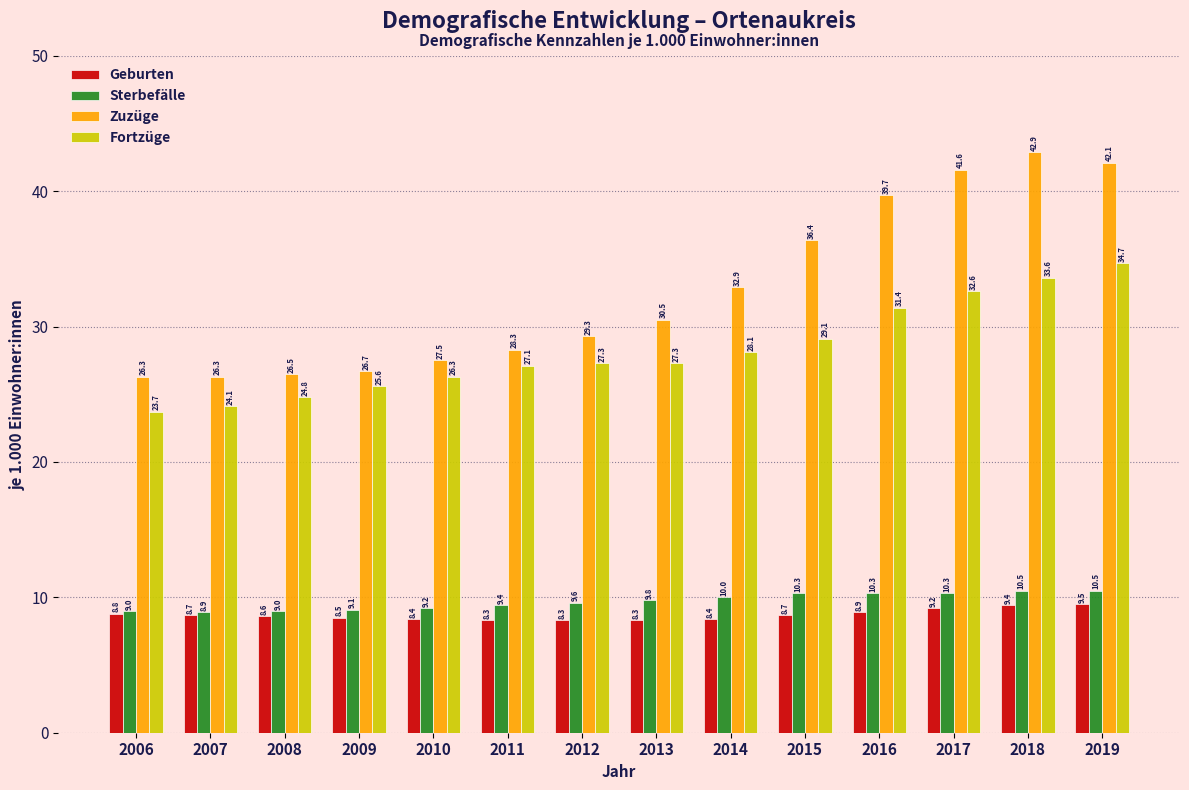

Reading left to right, list all the values displayed in this chart.

Geburten: 2006=8.8	2007=8.7	2008=8.6	2009=8.5	2010=8.4	2011=8.3	2012=8.3	2013=8.3	2014=8.4	2015=8.7	2016=8.9	2017=9.2	2018=9.4	2019=9.5
Sterbefälle: 2006=9.0	2007=8.9	2008=9.0	2009=9.1	2010=9.2	2011=9.4	2012=9.6	2013=9.8	2014=10.0	2015=10.3	2016=10.3	2017=10.3	2018=10.5	2019=10.5
Zuzüge: 2006=26.3	2007=26.3	2008=26.5	2009=26.7	2010=27.5	2011=28.3	2012=29.3	2013=30.5	2014=32.9	2015=36.4	2016=39.7	2017=41.6	2018=42.9	2019=42.1
Fortzüge: 2006=23.7	2007=24.1	2008=24.8	2009=25.6	2010=26.3	2011=27.1	2012=27.3	2013=27.3	2014=28.1	2015=29.1	2016=31.4	2017=32.6	2018=33.6	2019=34.7